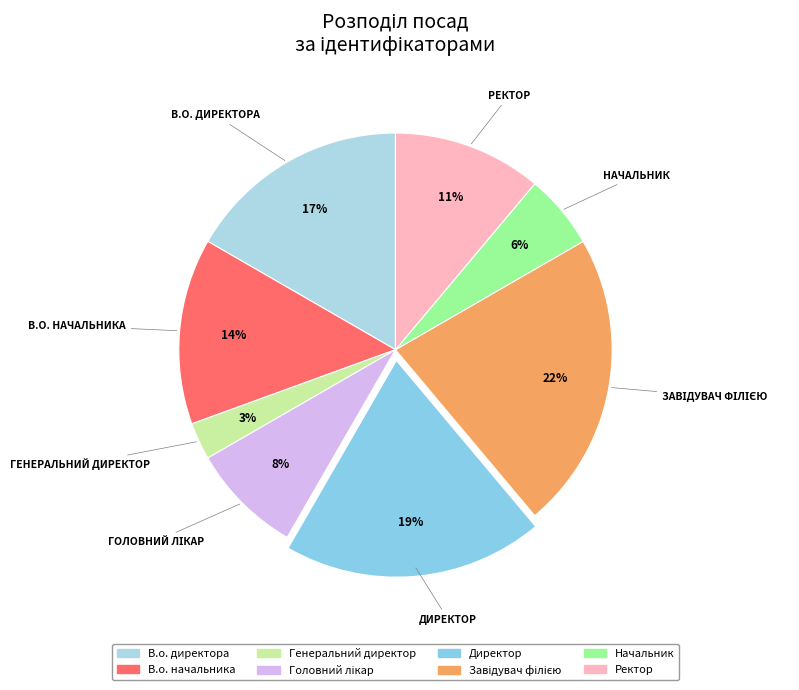

True or false: В.о. начальника accounts for 1% of the total.

False